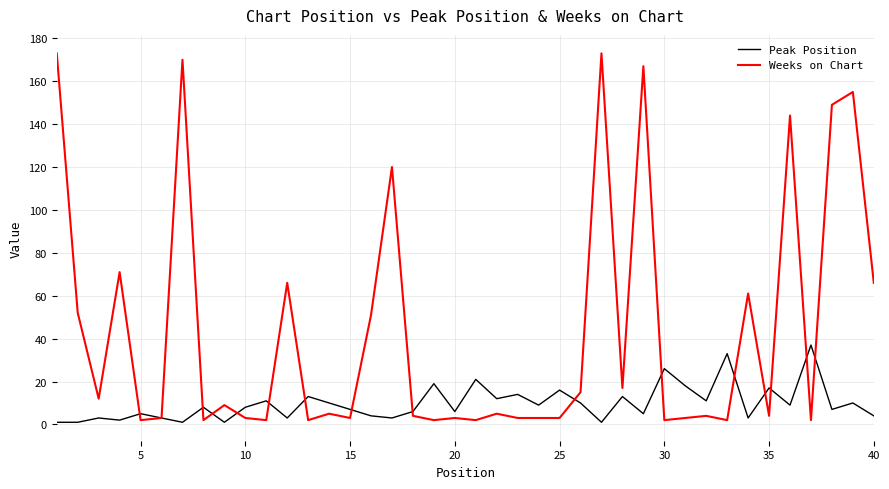

Which series has the largest total across all categories?

Weeks on Chart